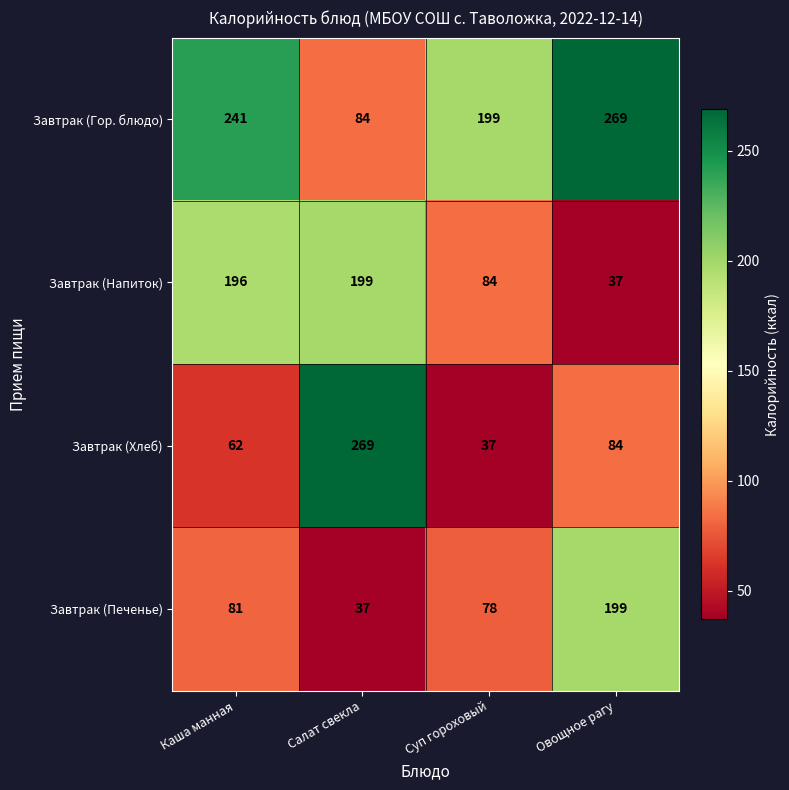

Reading right to left, what are all the values shown in this chart?

Завтрак (Гор. блюдо): 269	199	84	241
Завтрак (Напиток): 37	84	199	196
Завтрак (Хлеб): 84	37	269	62
Завтрак (Печенье): 199	78	37	81